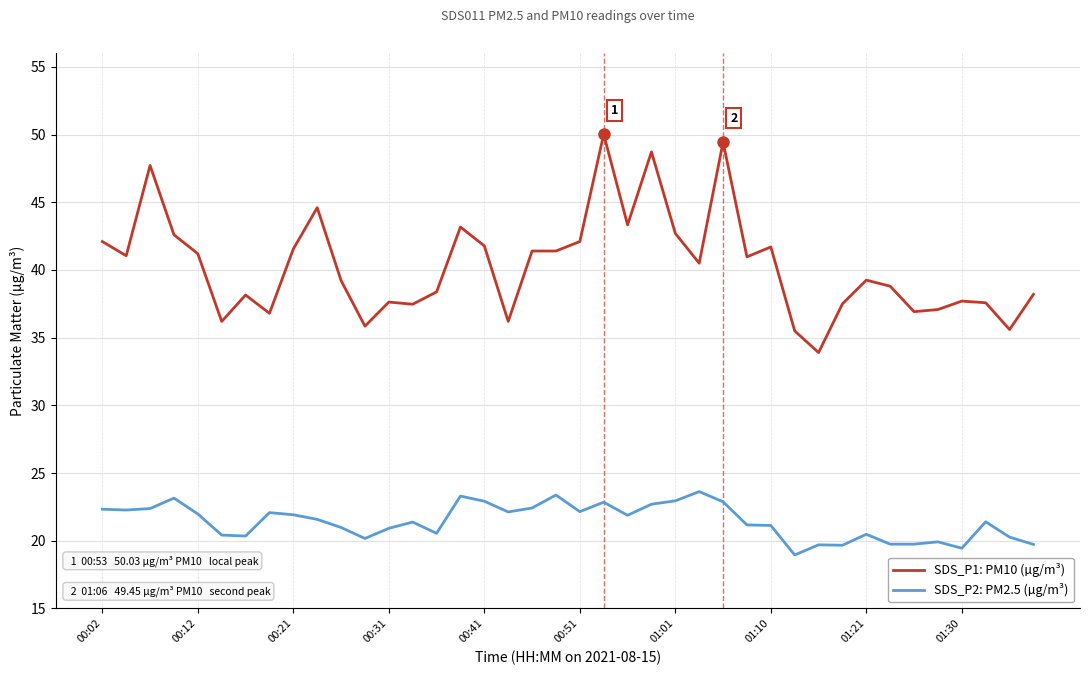

How many values in the SDS_P1: PM10 (µg/m³) series exceed 40?

20